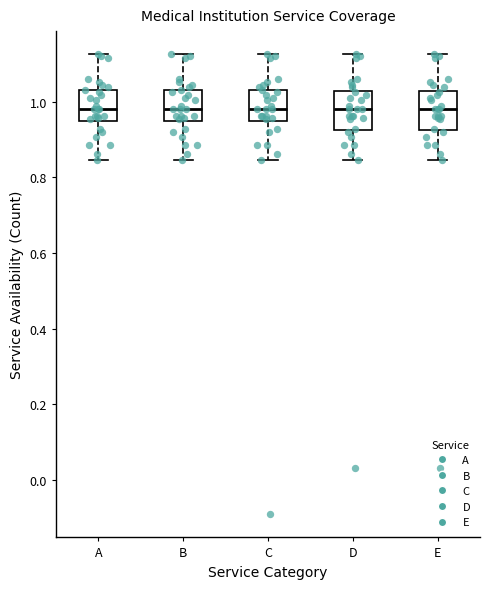

Reading left to right, transcribe this box plot: for each box, give where its median line is, the range the box spans, and where its two whiskers end, as read against the y-axis. The values are not printed on the chart, so give them approximately, as read against the axis.

A: median 0.98, box 0.94 to 1.04, whiskers 0.84 to 1.12
B: median 0.98, box 0.94 to 1.04, whiskers 0.84 to 1.12
C: median 0.98, box 0.94 to 1.04, whiskers 0.84 to 1.12
D: median 0.98, box 0.92 to 1.02, whiskers 0.84 to 1.12
E: median 0.98, box 0.92 to 1.02, whiskers 0.84 to 1.12